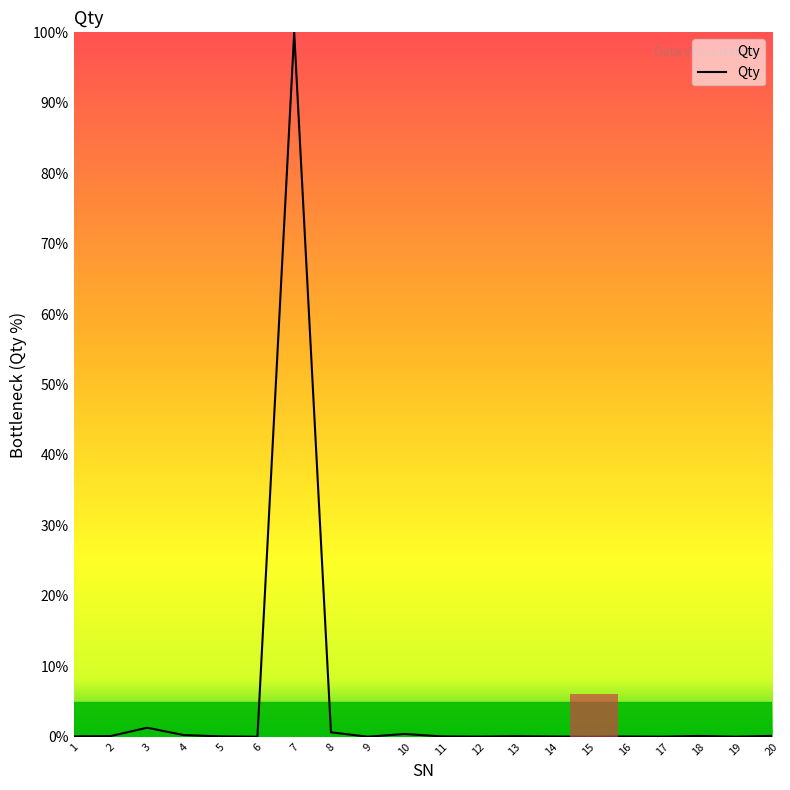

The chart shows a value of 0.1 at 13. True or false?

True